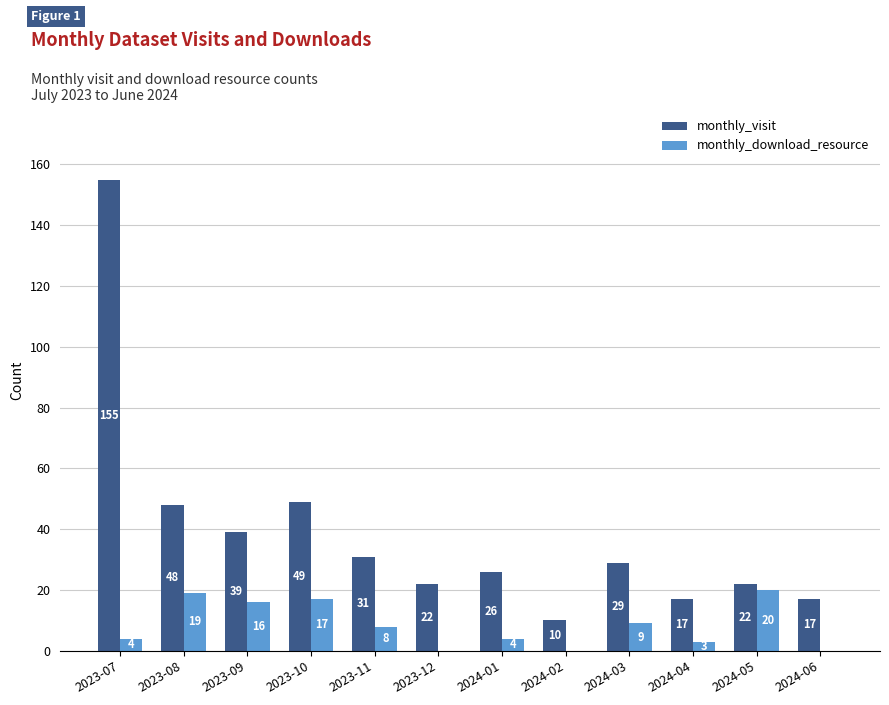

Where does the monthly_download_resource series first go above 8?

2023-08